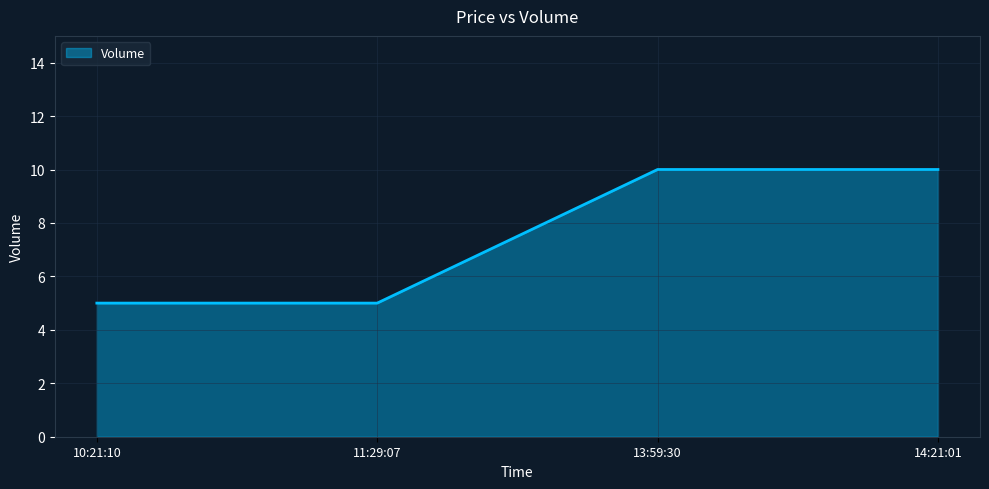

The value at 13:59:30 is 15. True or false?

False